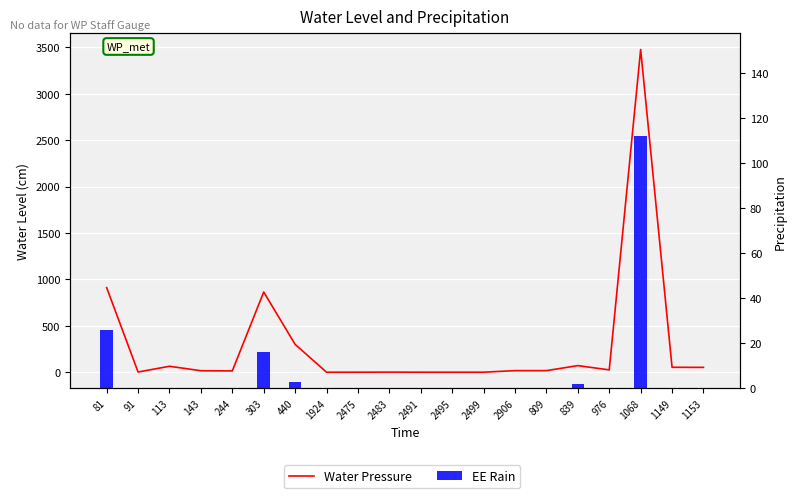

What is the label of the 5th bar from the right?

839